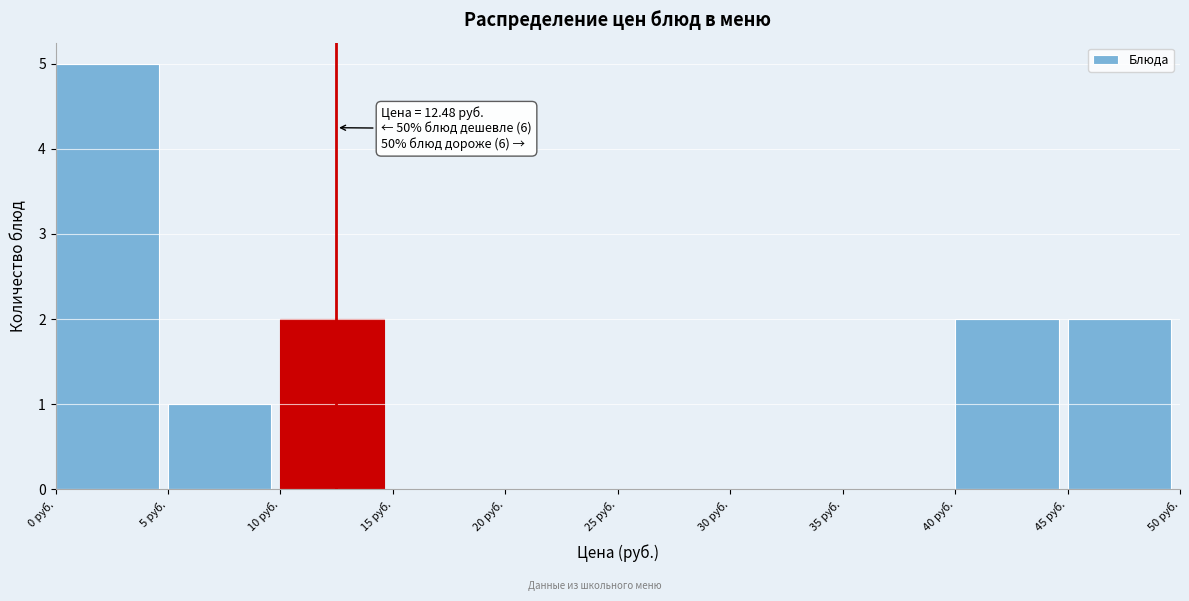

Which range on the x-axis has the tallest bar?

0 to 5